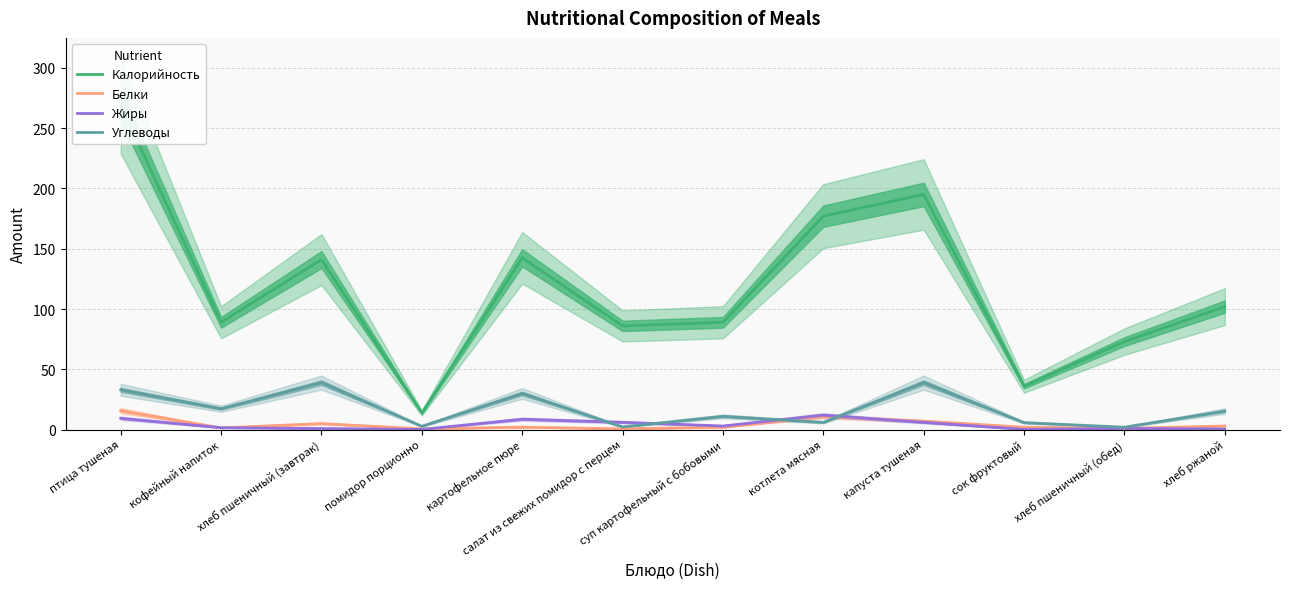

At how many categories does at least one series exceed 186?

2